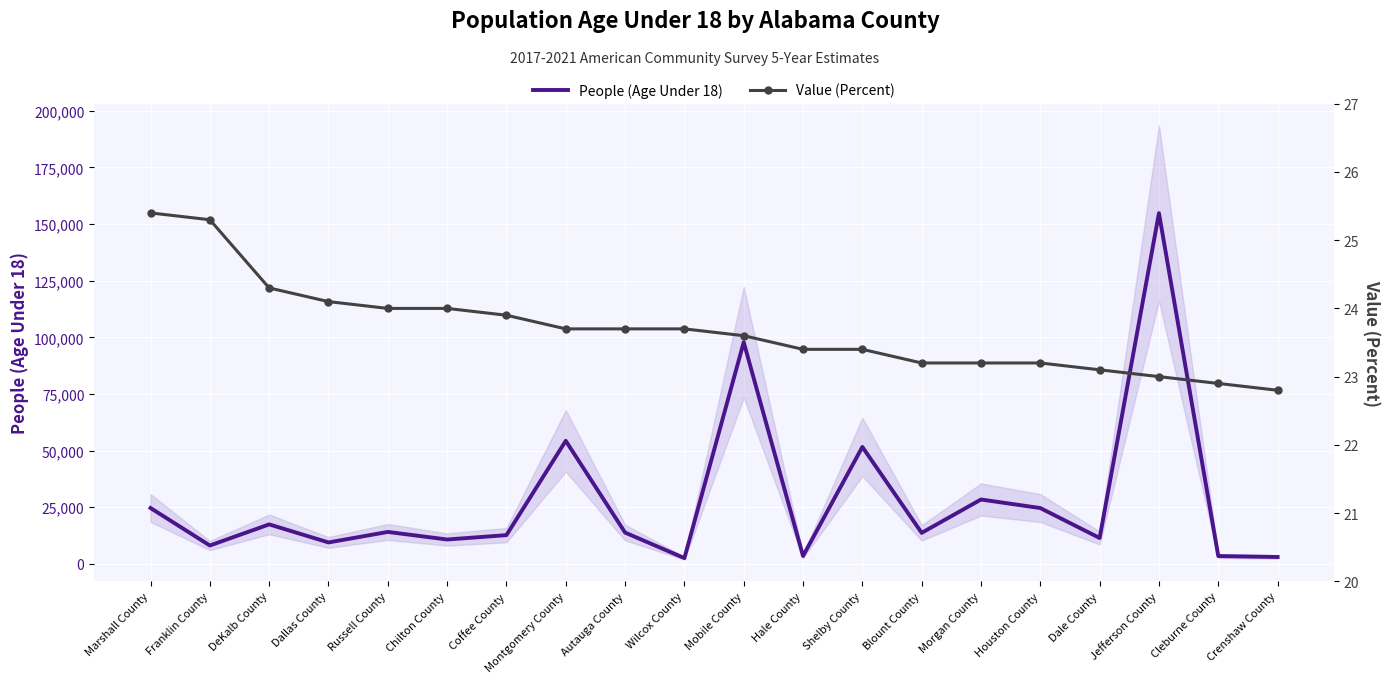

Reading left to right, list all the values displayed in this chart.

People (Age Under 18): 24643.0	8098.0	17421.0	9448.0	14089.0	10745.0	12672.0	54308.0	13801.0	2530.0	97825.0	3473.0	51608.0	13683.0	28403.0	24627.0	11411.0	154796.0	3443.0	3030.0
Value (Percent): 25.4	25.3	24.3	24.1	24.0	24.0	23.9	23.7	23.7	23.7	23.6	23.4	23.4	23.2	23.2	23.2	23.1	23.0	22.9	22.8